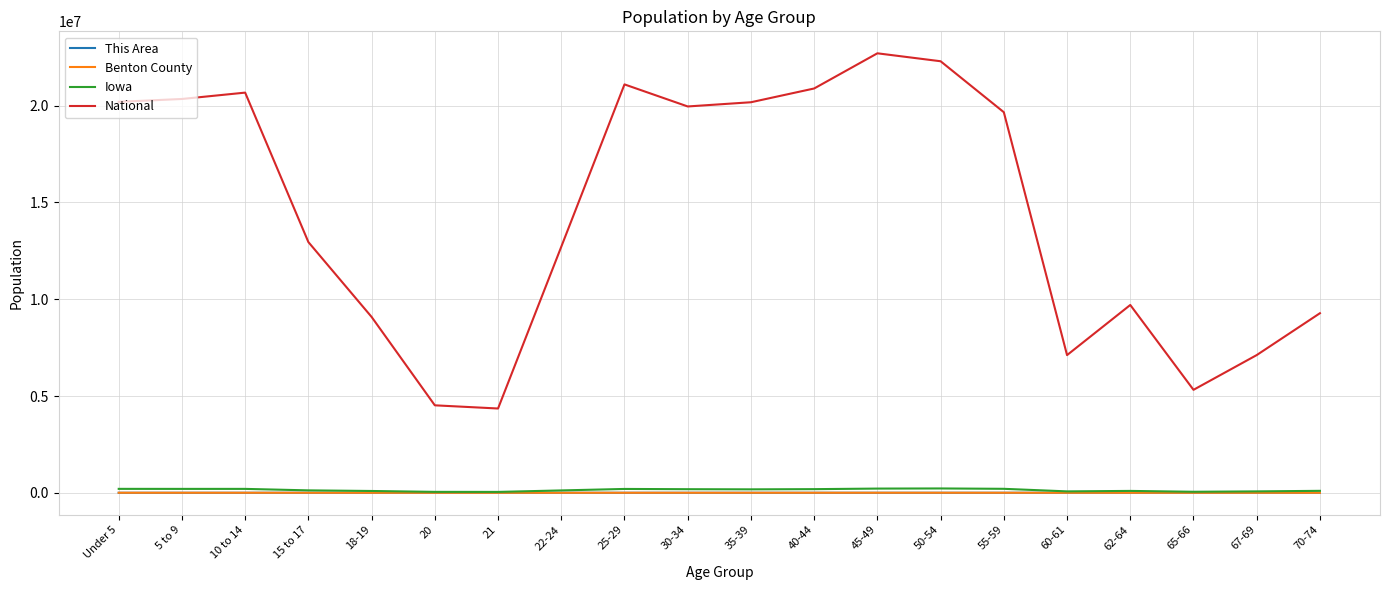

At which label is National closest to 13531442?

15 to 17